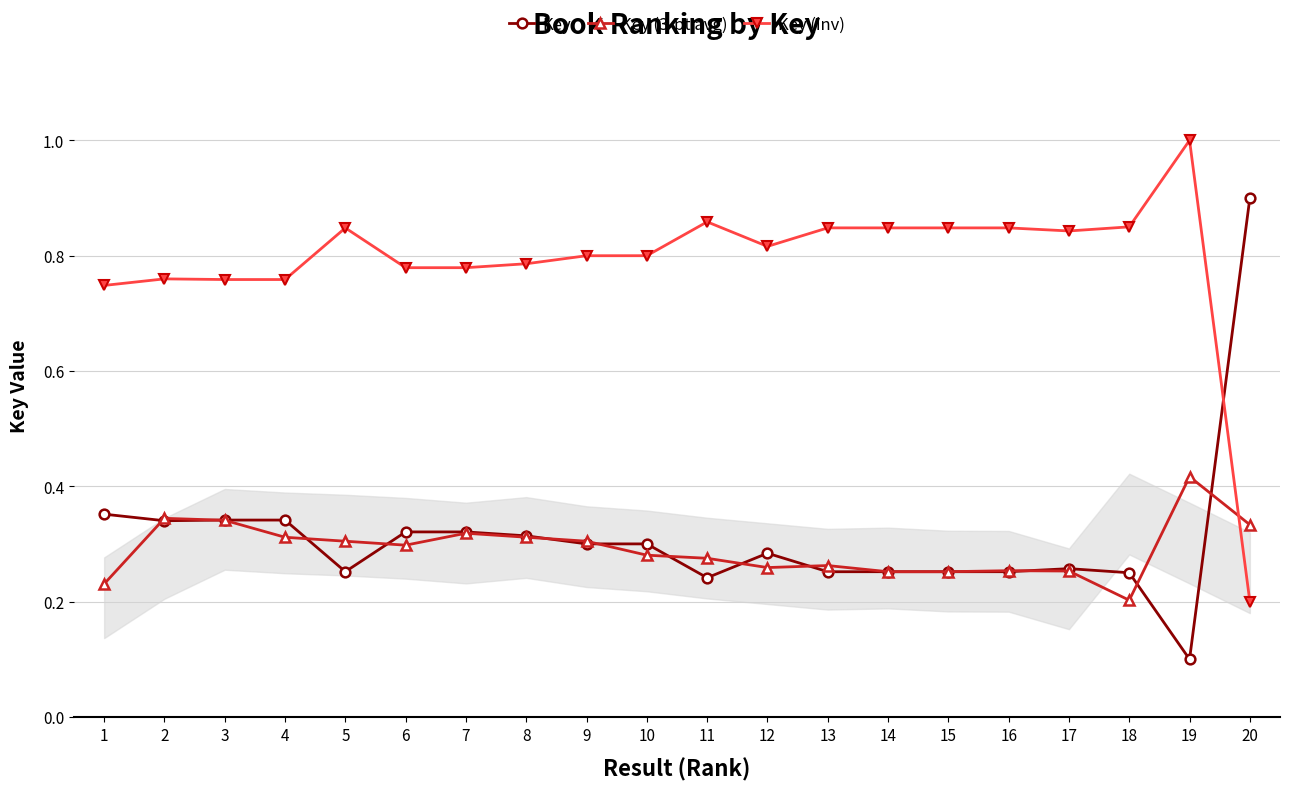

What are all the series names shown in the legend?

Key, Key (3-pt avg), Key (inv)